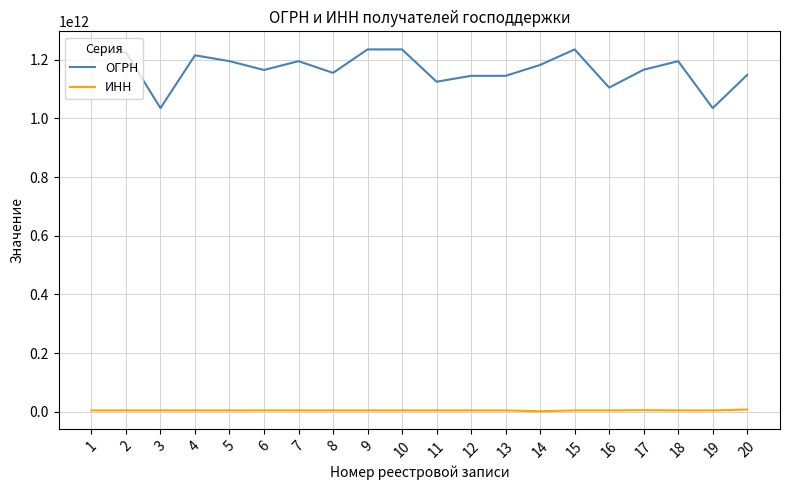

True or false: ОГРН has a value of 1782175364275 at 10.

False